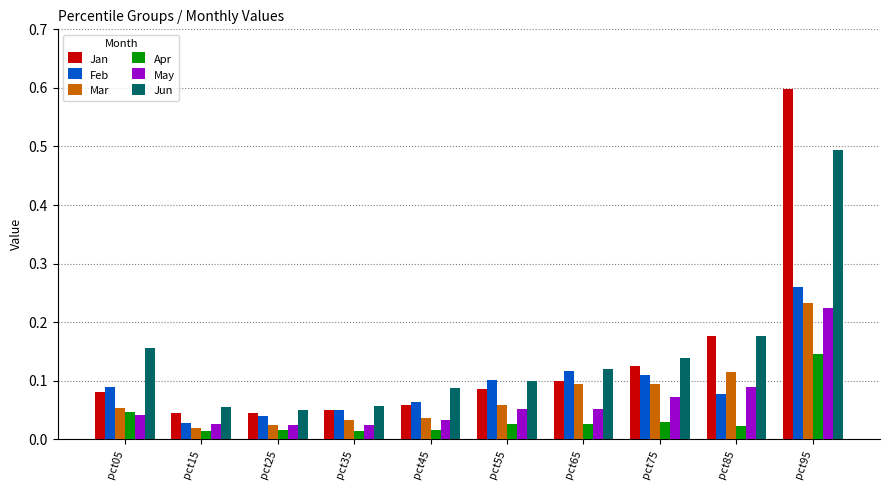

Is the value of Apr at pct45 greater than the value of Jan at pct15?

No